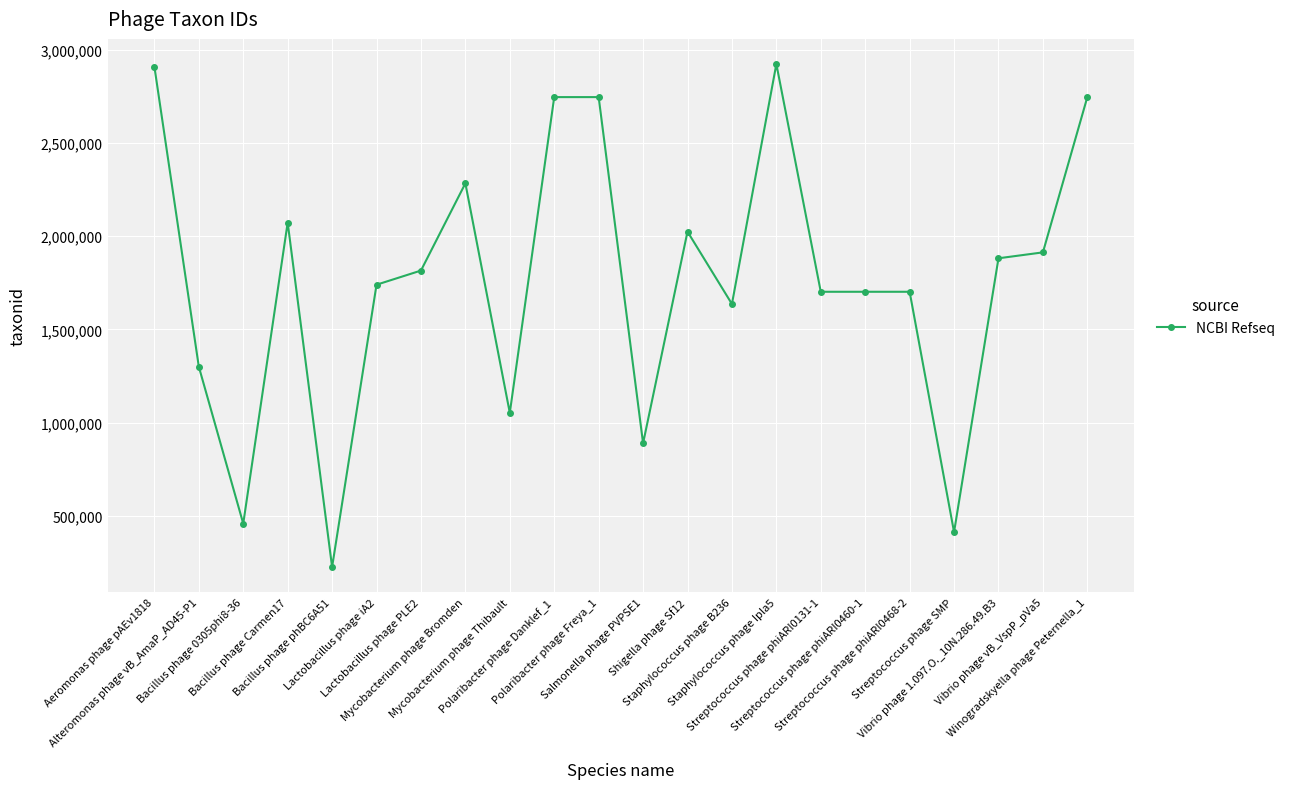

Is it true that the value at Vibrio phage 1.097.O._10N.286.49.B3 is 1881383?

True